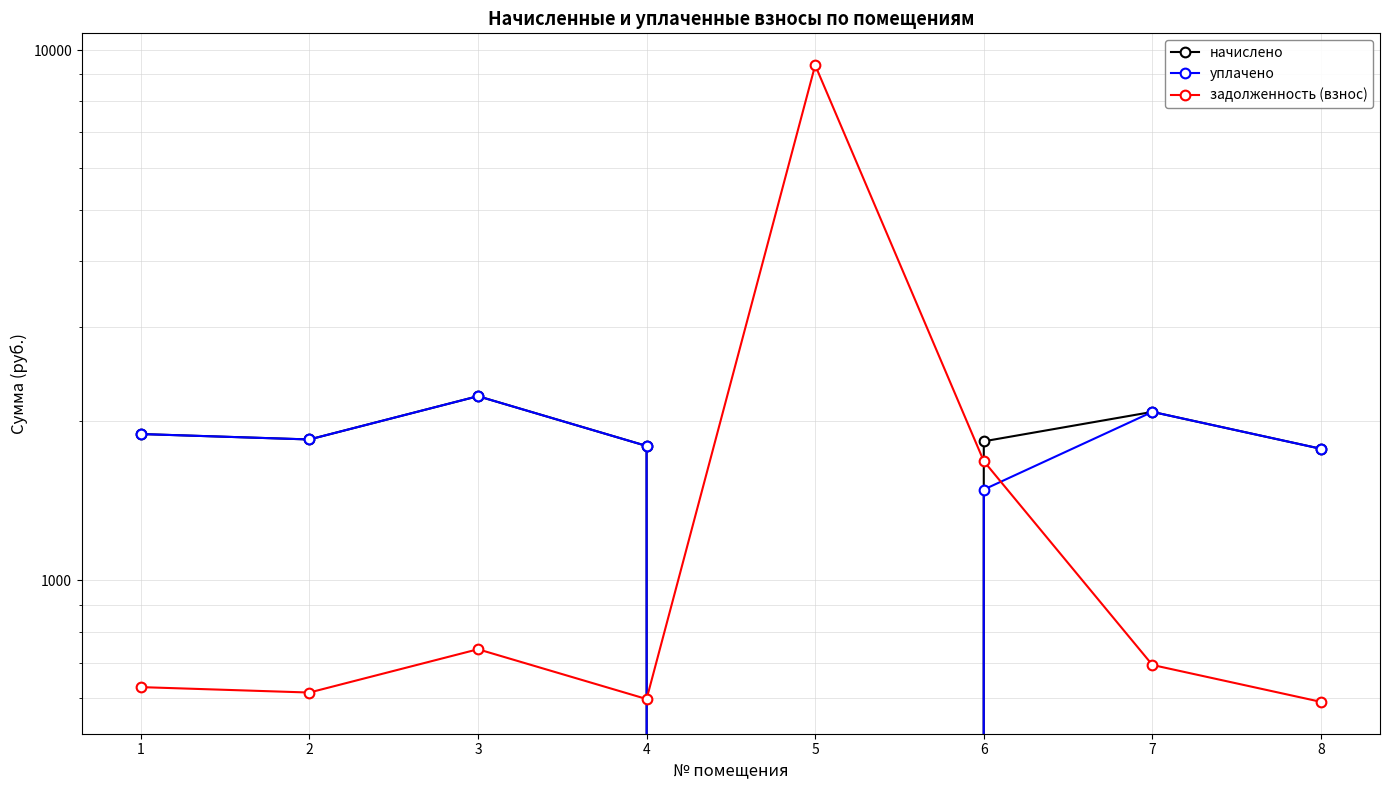

What is the difference between the задолженность (взнос) values at 1 and 3?

112.4